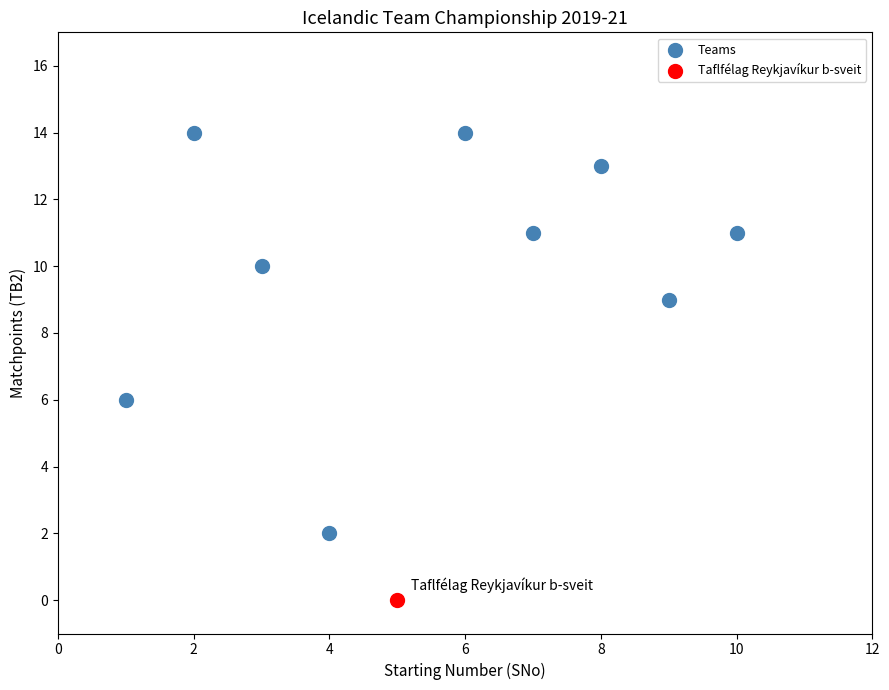

What are all the series names shown in the legend?

Teams, Taflfélag Reykjavíkur b-sveit